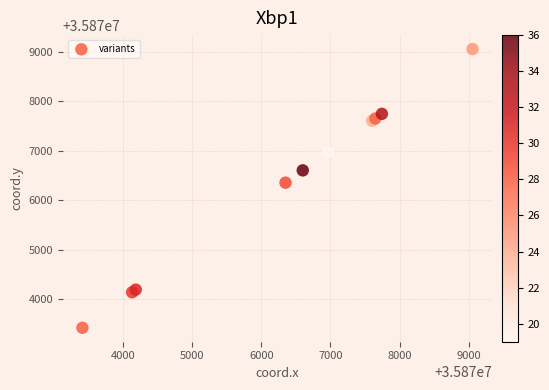

What Y value in the scatter plot is closest to 35876236?

35876352